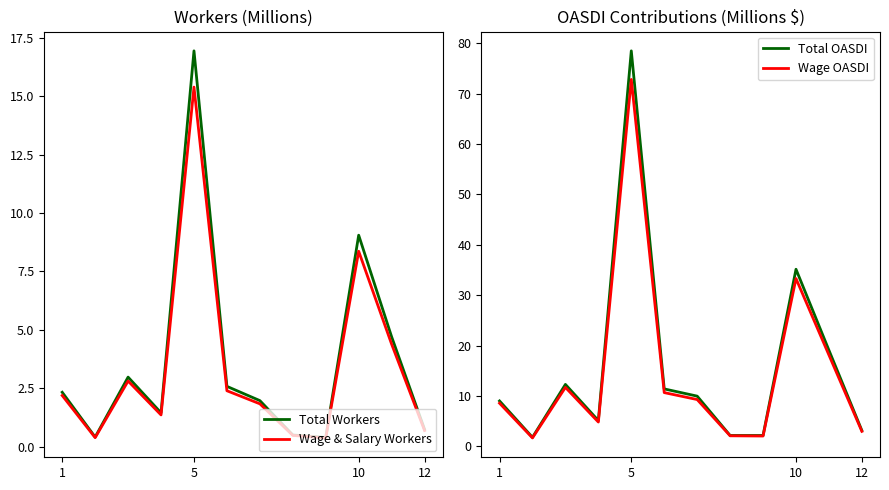

Which category has the highest value in the Total Workers series?

5